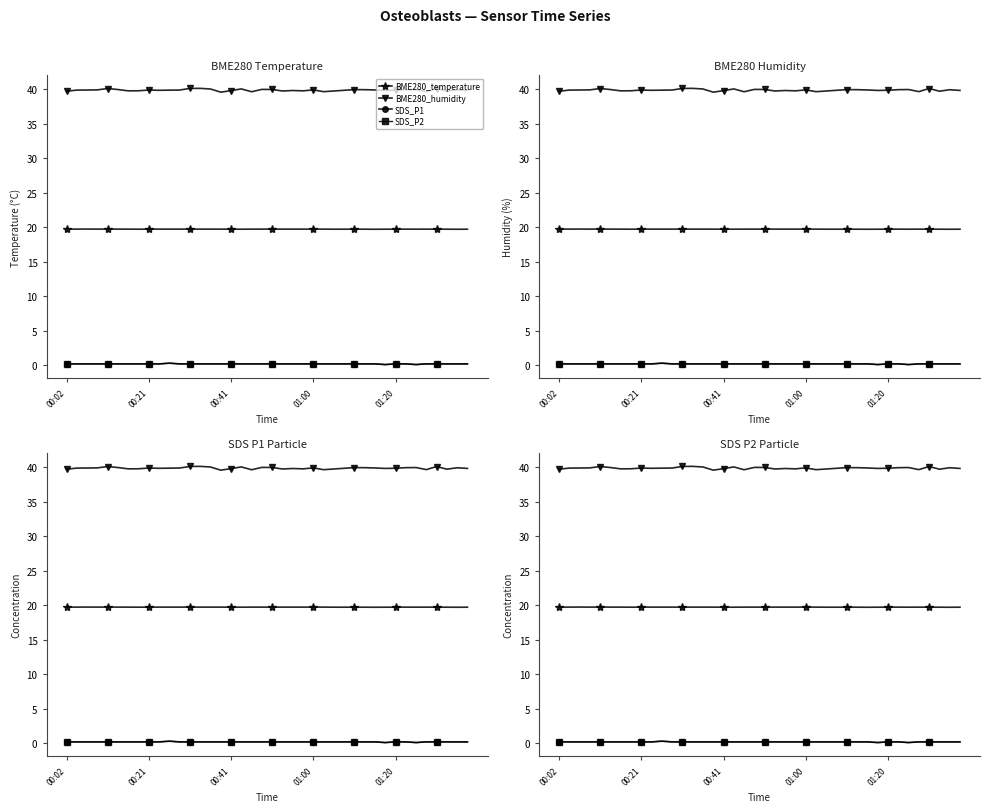

What is the average value of the SDS_P1 series?

0.2